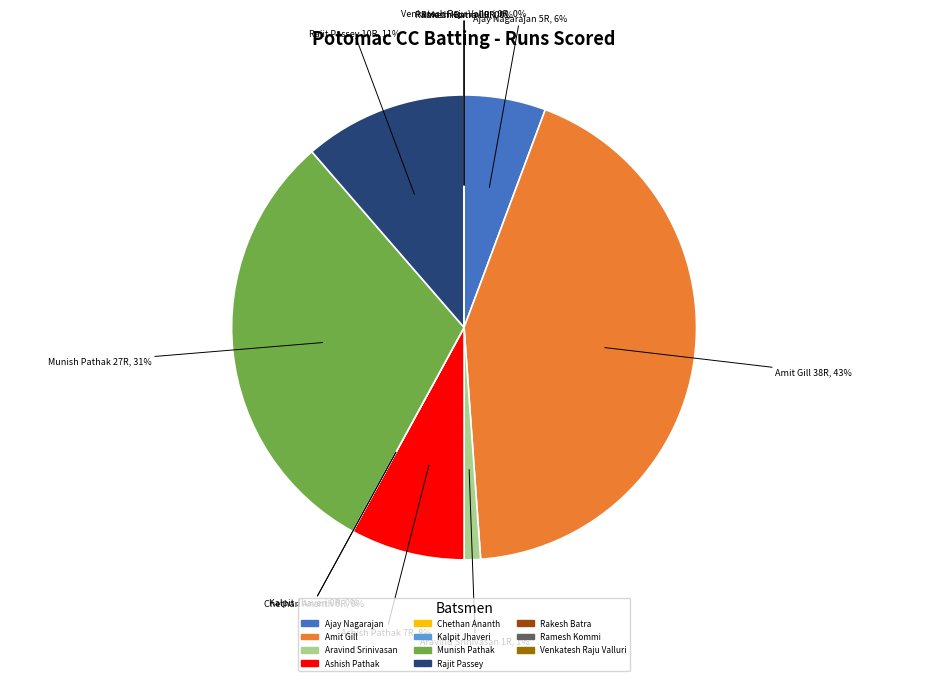

Count the number of slices in the pie.

11